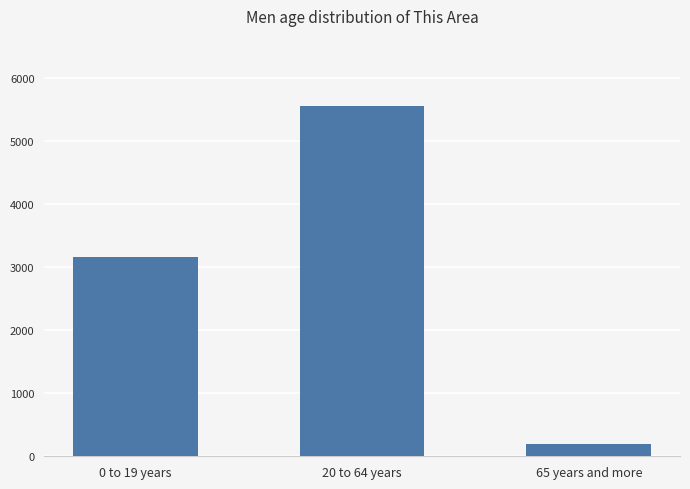

The value at 20 to 64 years is 9314. True or false?

False